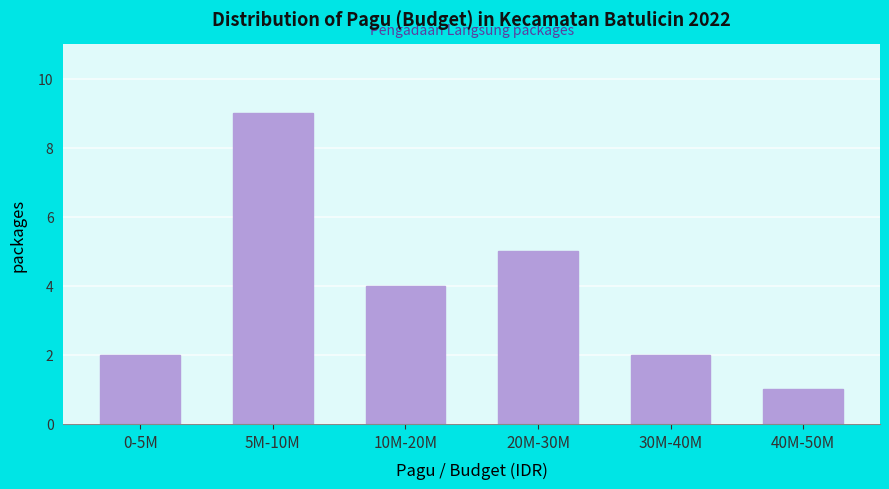

Reading right to left, transcribe all the data shown in this chart.

40M-50M=1	30M-40M=2	20M-30M=5	10M-20M=4	5M-10M=9	0-5M=2